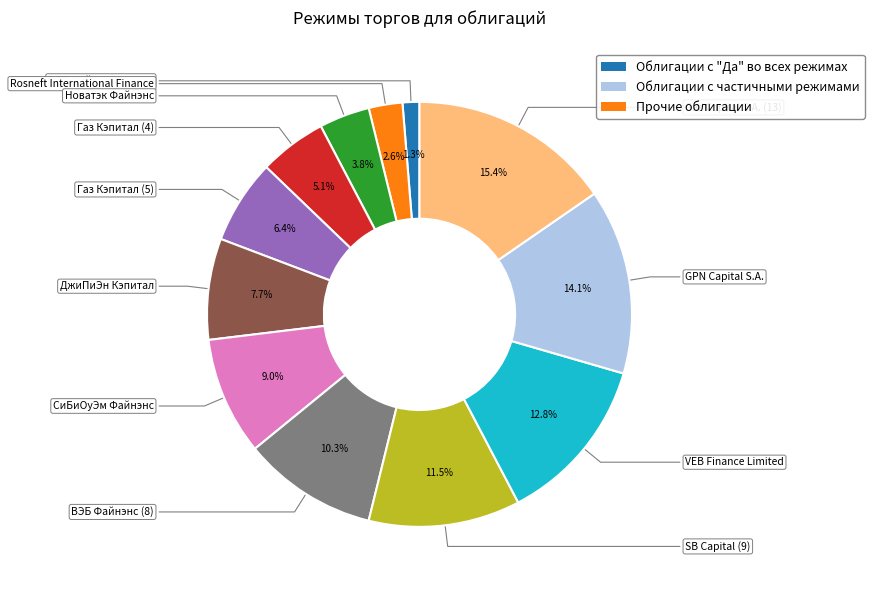

Is there a majority slice in this chart?

No